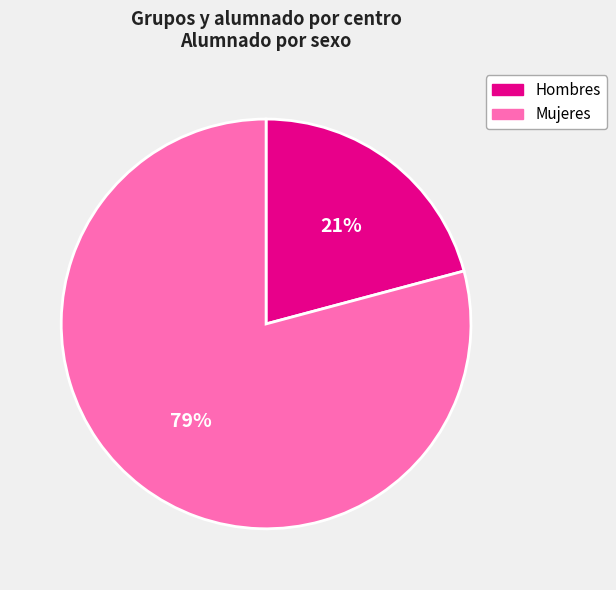

To the nearest percent, what portion does Hombres represent?

21%